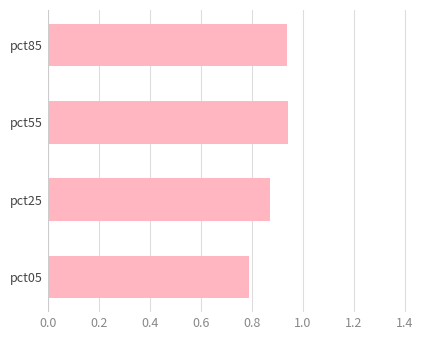

What is the sum of all values?

3.5